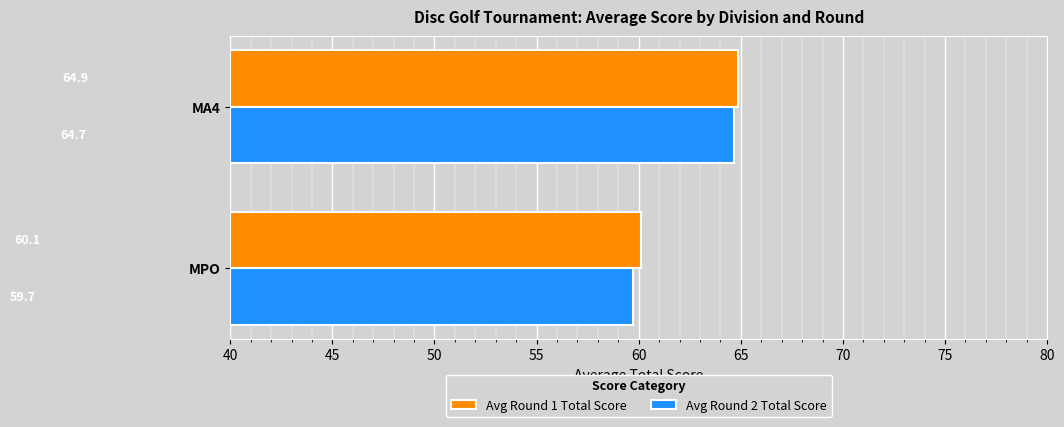

Between MPO and MA4, which series saw the biggest shift?

Avg Round 2 Total Score